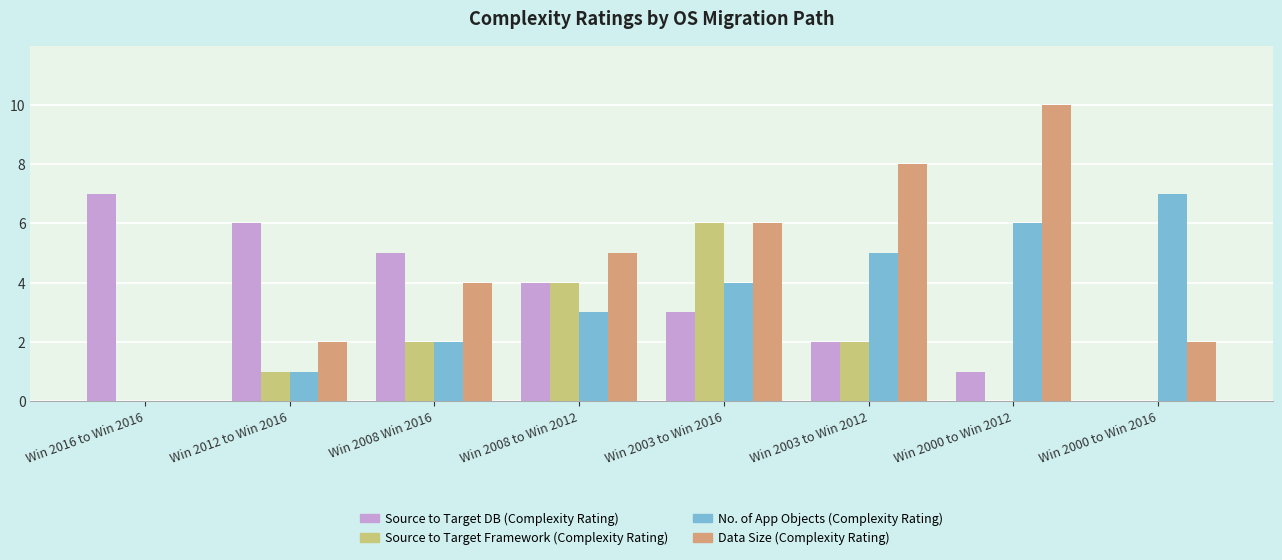

How many categories are shown in the chart?

8